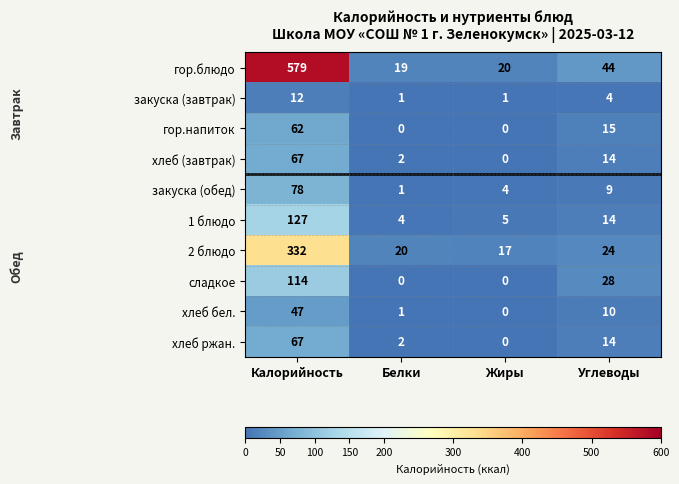

Count the number of data series in this chart.

10